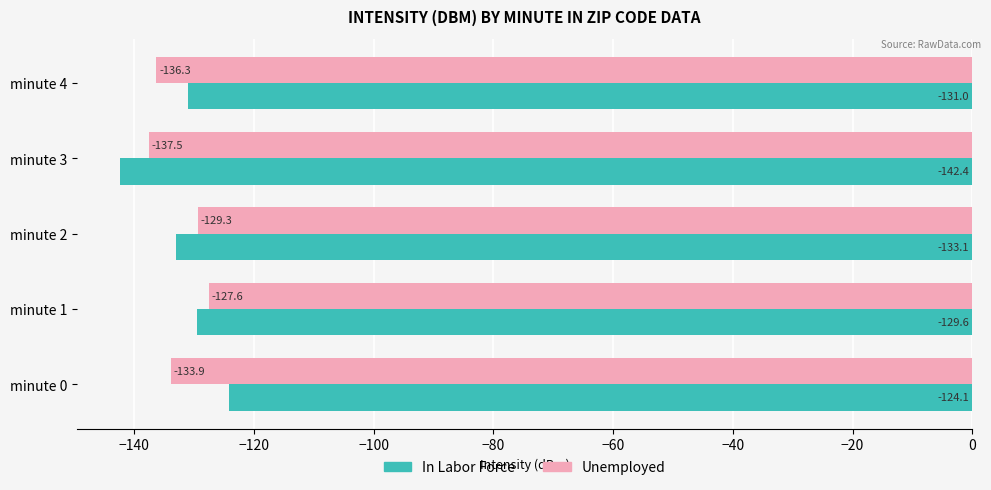

Is it true that In Labor Force equals -75.1 at minute 2?

False